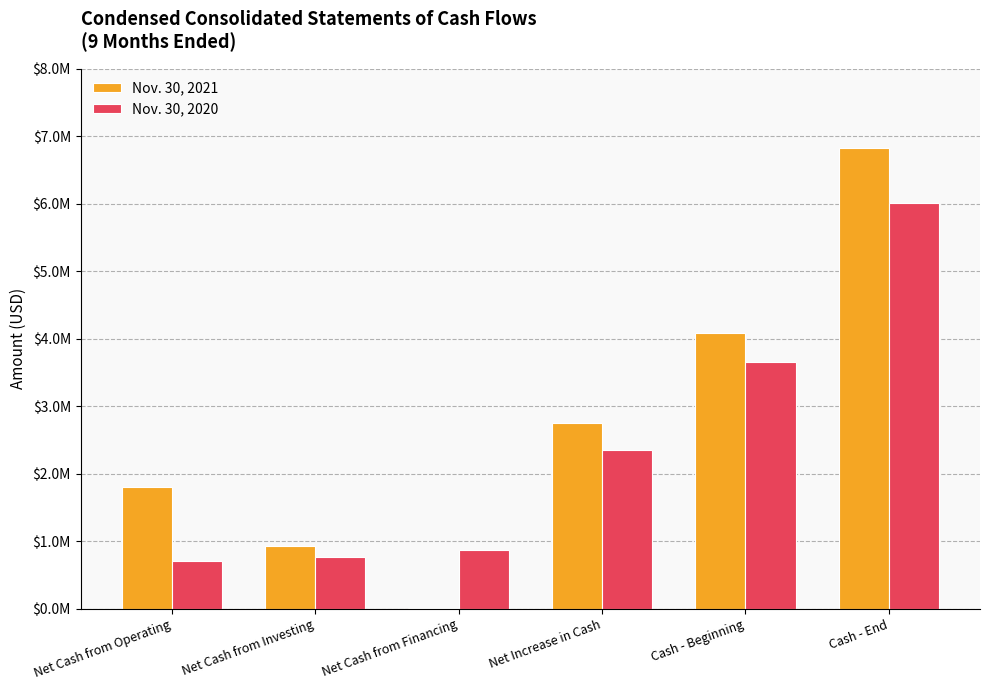

At which category is the sum across all series the highest?

Cash - End